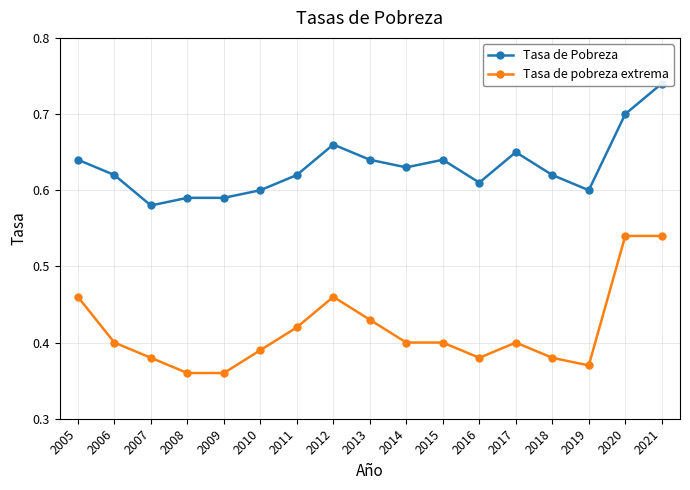

Reading left to right, list all the values displayed in this chart.

Tasa de Pobreza: 2005=0.6	2006=0.6	2007=0.6	2008=0.6	2009=0.6	2010=0.6	2011=0.6	2012=0.7	2013=0.6	2014=0.6	2015=0.6	2016=0.6	2017=0.7	2018=0.6	2019=0.6	2020=0.7	2021=0.7
Tasa de pobreza extrema: 2005=0.5	2006=0.4	2007=0.4	2008=0.4	2009=0.4	2010=0.4	2011=0.4	2012=0.5	2013=0.4	2014=0.4	2015=0.4	2016=0.4	2017=0.4	2018=0.4	2019=0.4	2020=0.5	2021=0.5